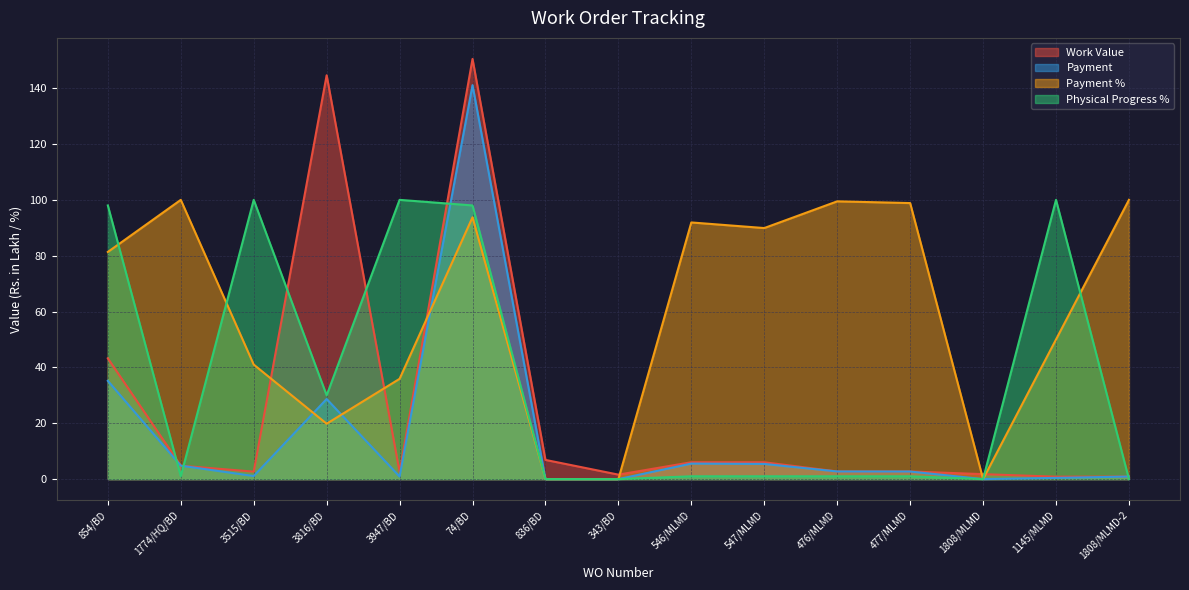

Does the chart have visible grid lines?

Yes